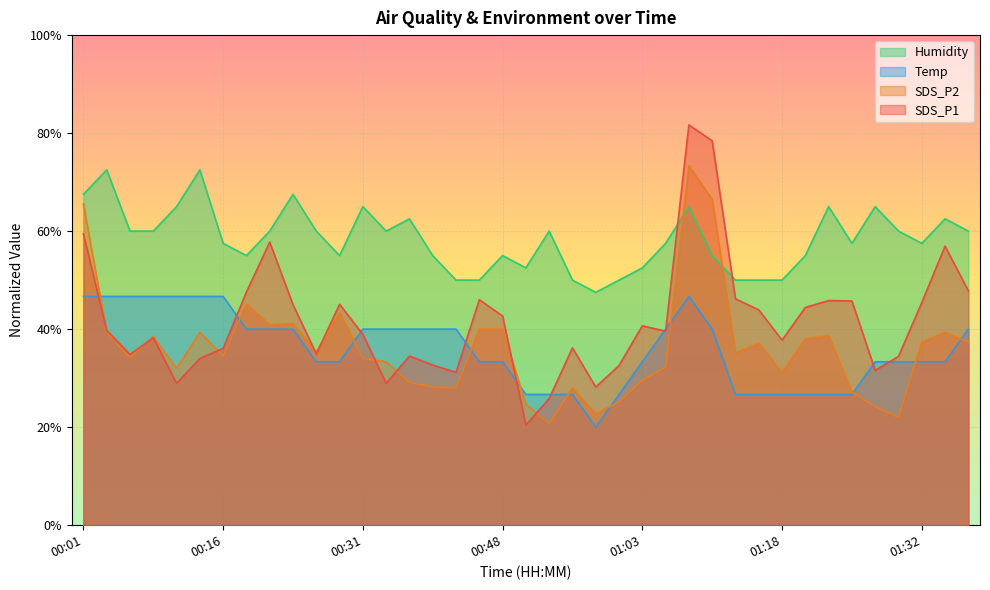

Does the chart display data point markers on the line(s)?

No